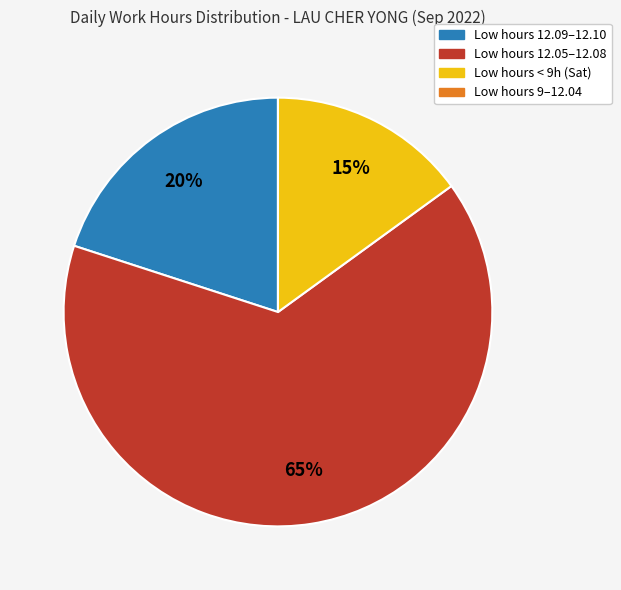

True or false: Low hours 12.09–12.10 accounts for 20% of the total.

True